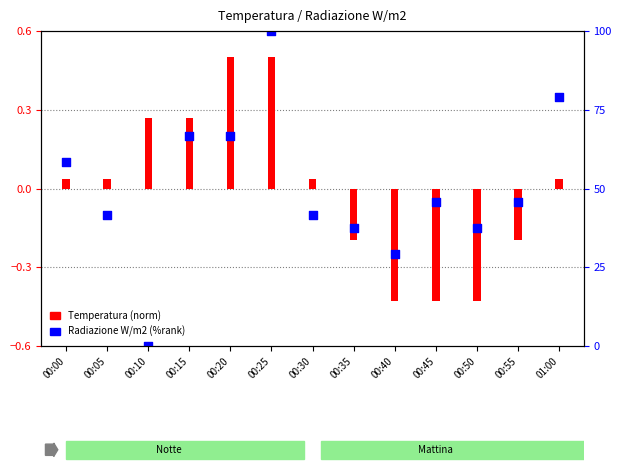

What is the total value across all series at 00:45?

-0.5